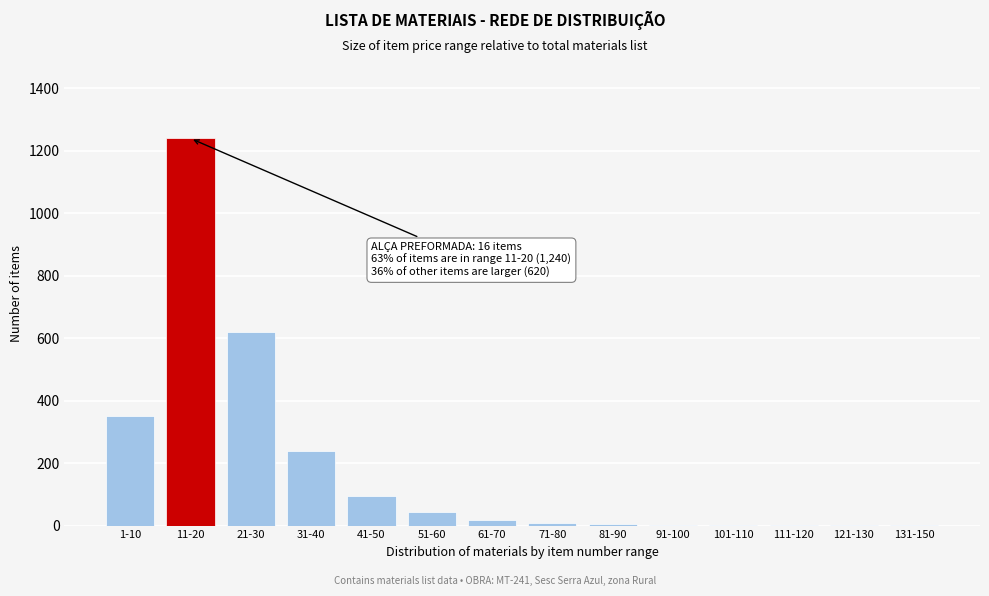

Which has a higher value, 11-20 or 1-10?

11-20